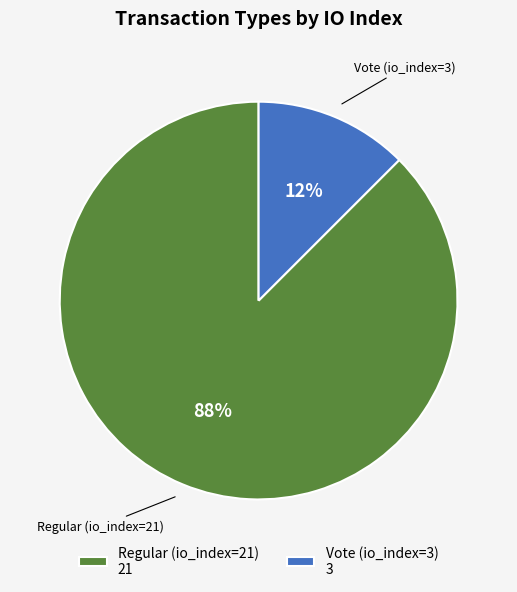

Rank the categories by value from lowest to highest.

Vote (io_index=3), Regular (io_index=21)